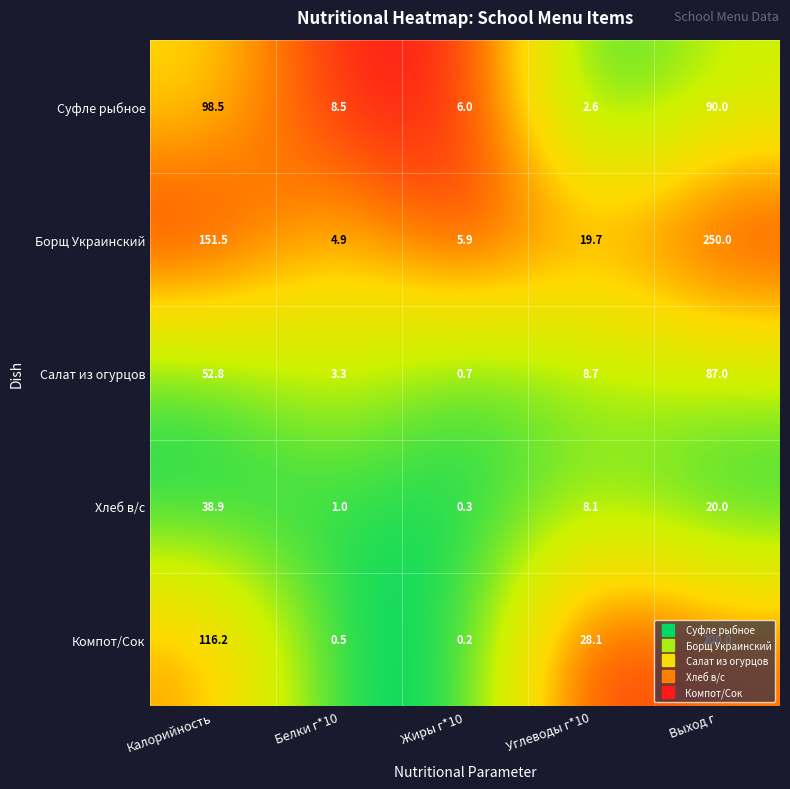

List the series in order of their peak value, lowest first.

Хлеб в/с, Салат из огурцов, Суфле рыбное, Компот/Сок, Борщ Украинский